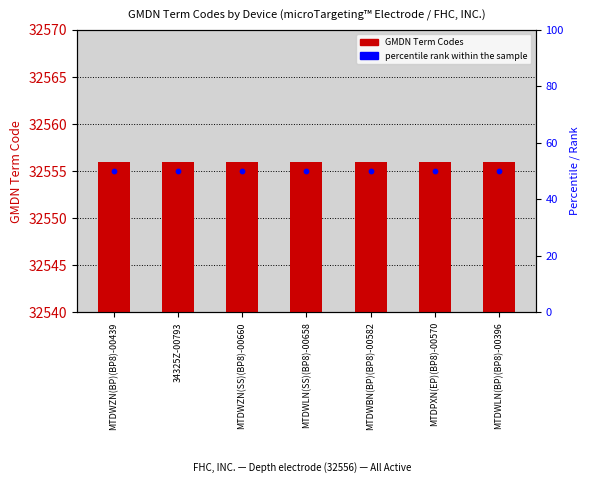

At which category is the sum across all series the highest?

MTDWZN(BP)(BP8)-00439